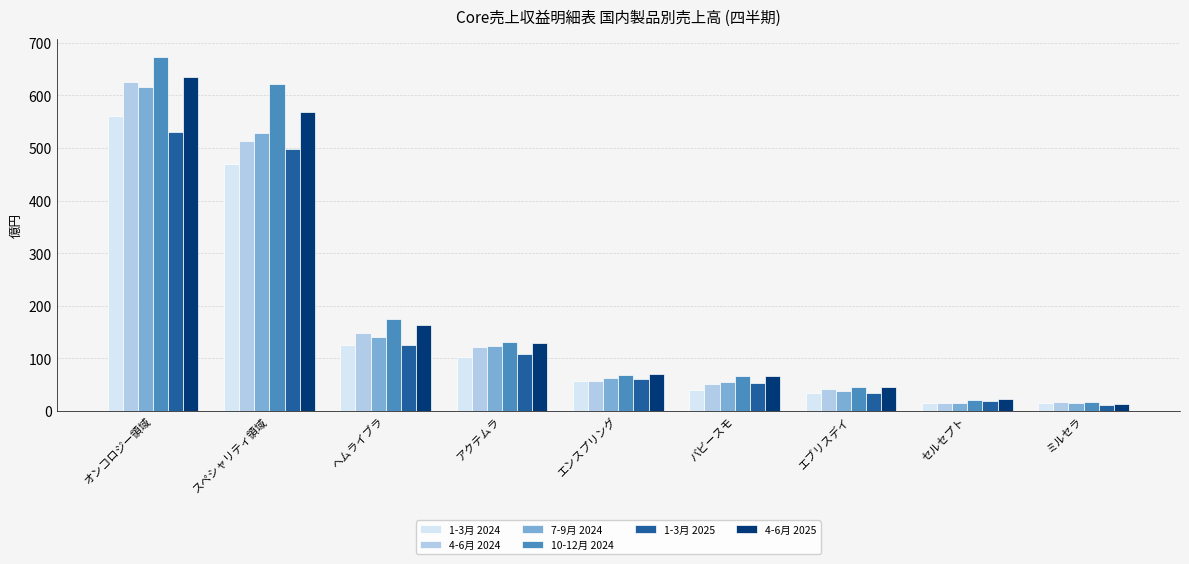

Which series has the widest spread of values?

10-12月 2024